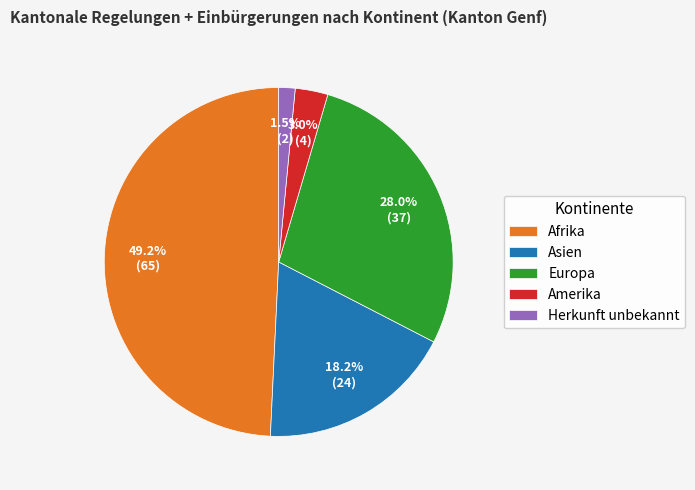

What is the largest slice in the pie chart?

Afrika